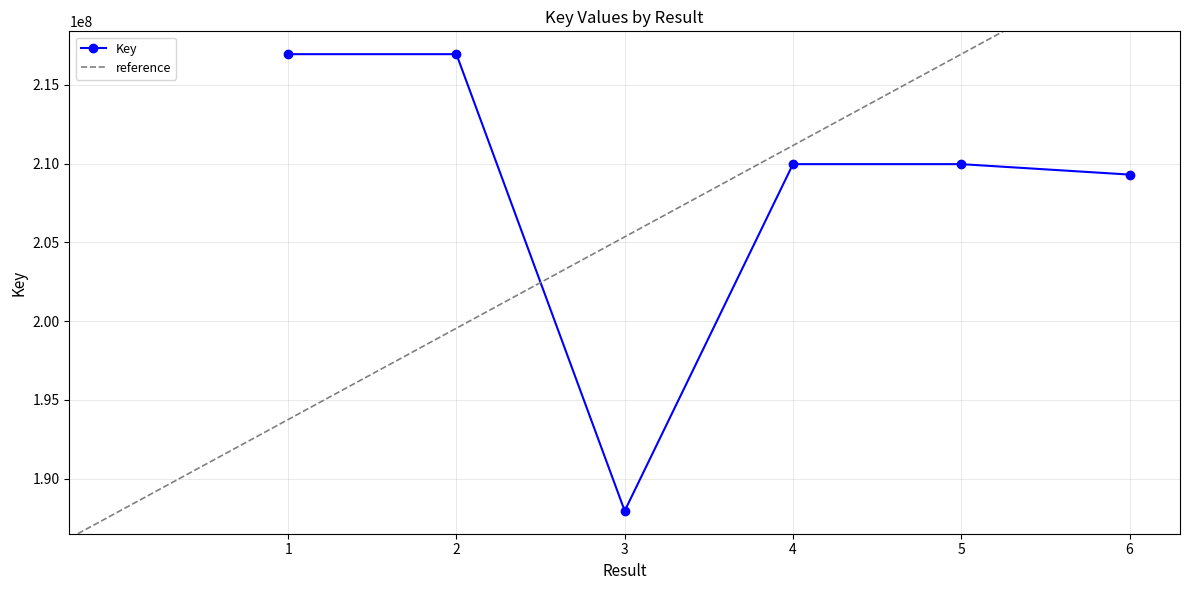

Rank the categories by value from highest to lowest.

1, 2, 4, 5, 6, 3